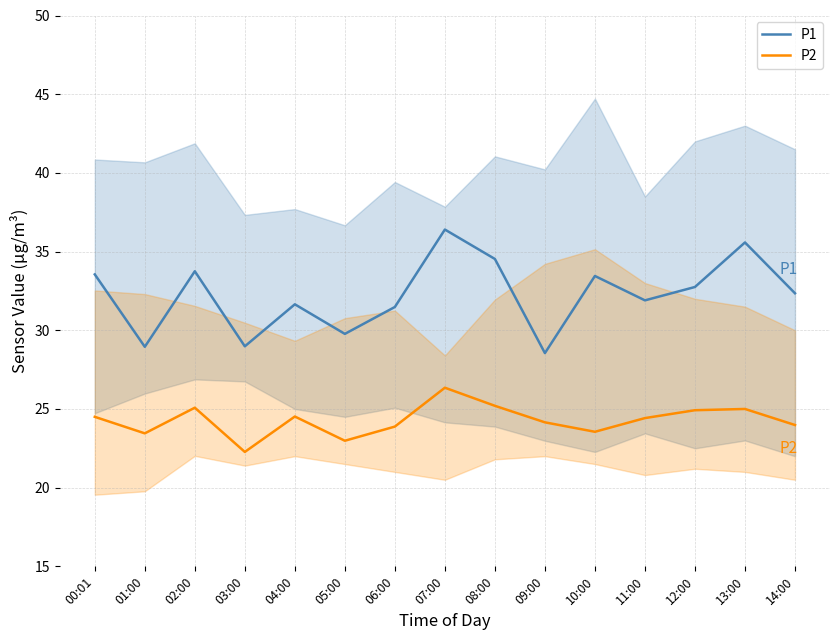

Rank the series by their average value, from lowest to highest.

P2, P1